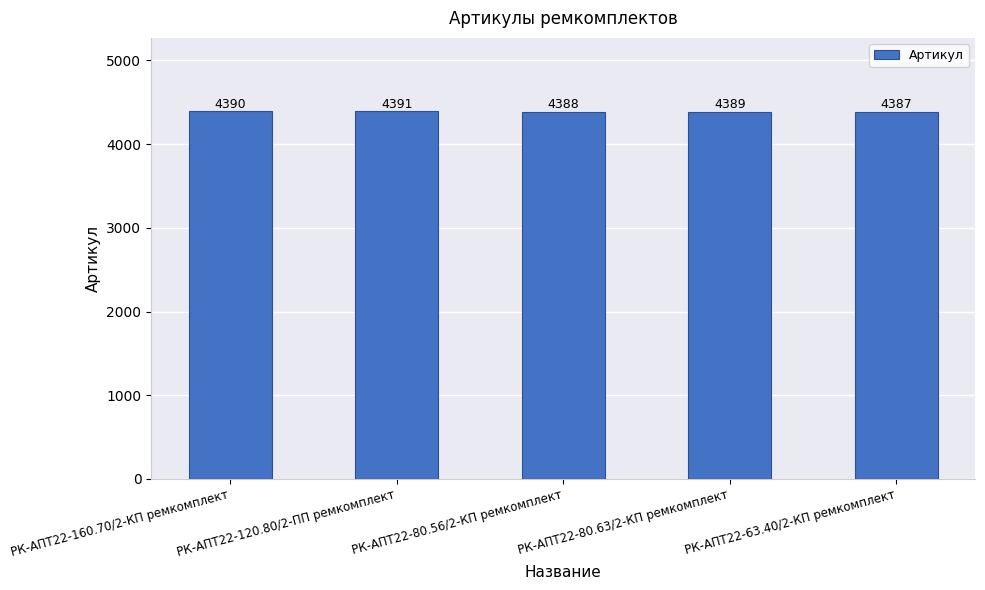

What is the label of the 5th bar from the left?

РК-АПТ22-63.40/2-КП ремкомплект